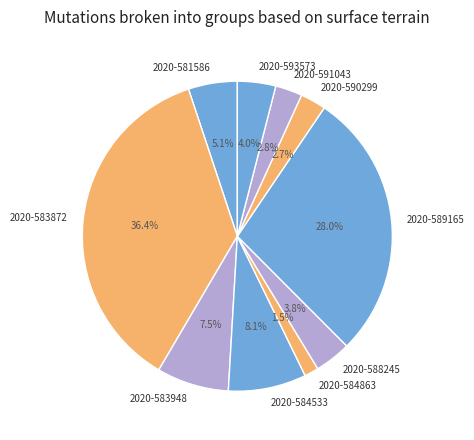

To the nearest percent, what is the difference between the 2020-591043 and 2020-589165 slice percentages?

25%